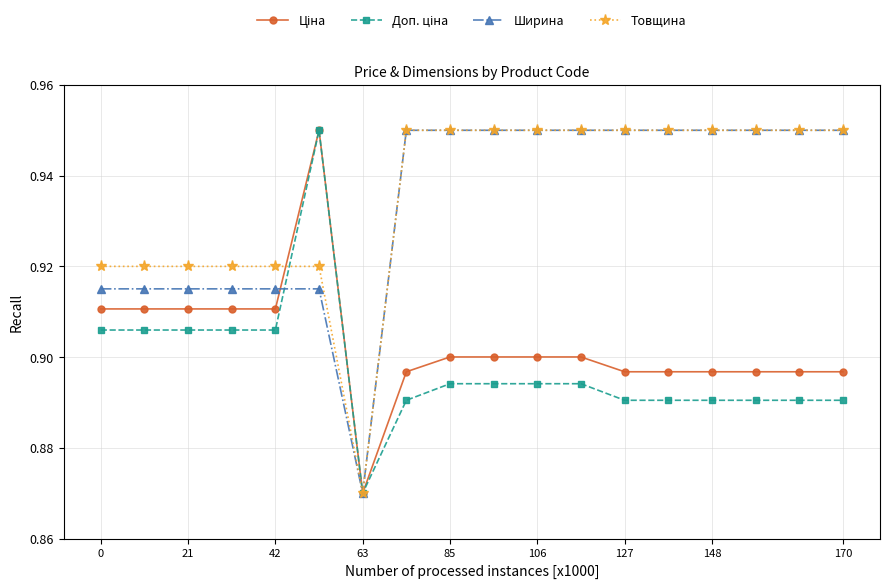

At how many categories does at least one series exceed 0?

18